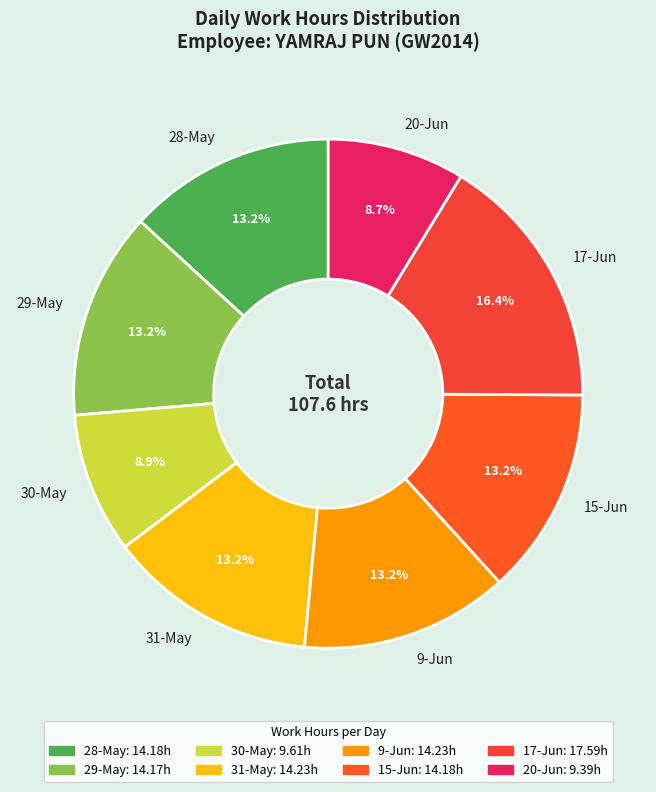

Do 17-Jun and 9-Jun together represent more than half of the pie?

No